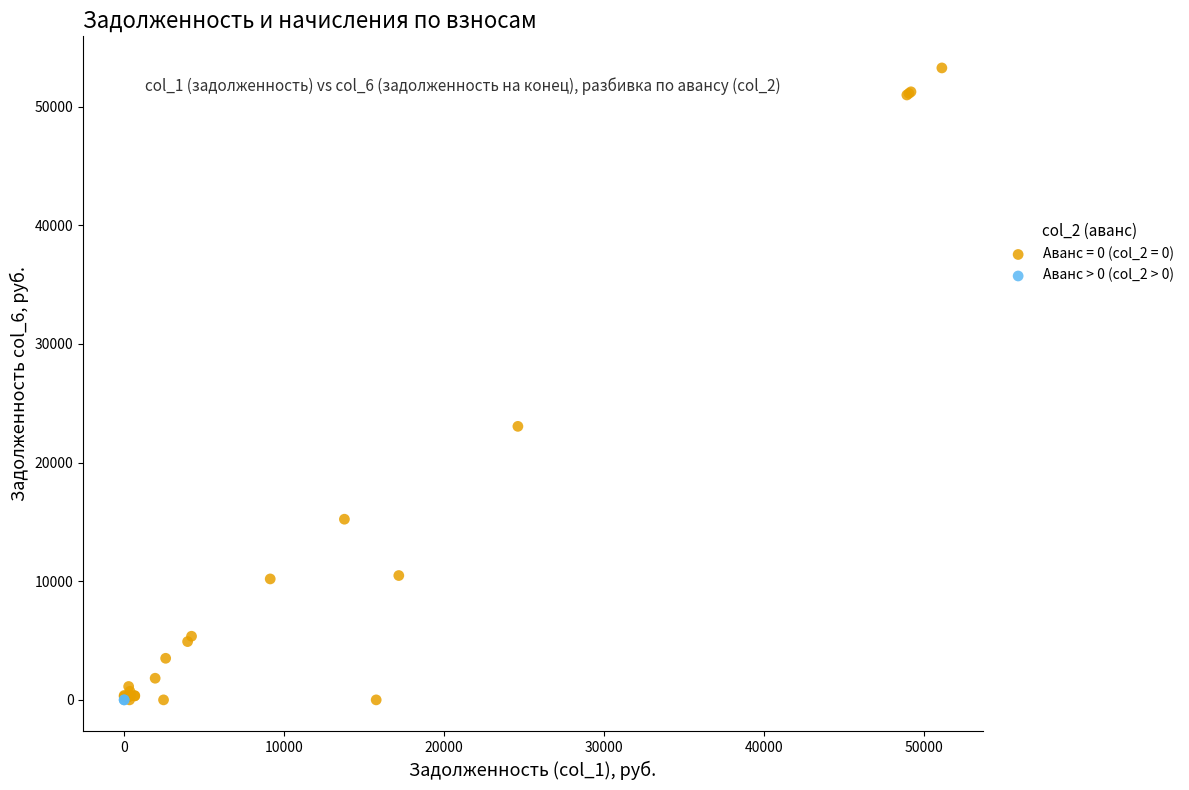

What are all the series names shown in the legend?

Аванс = 0 (col_2 = 0), Аванс > 0 (col_2 > 0)